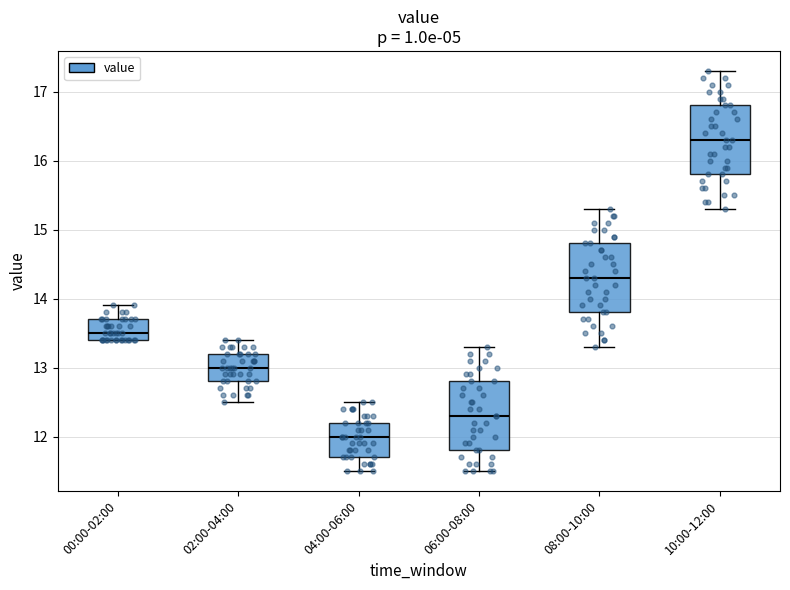

Reading left to right, read every box against the y-axis: the position of its median line, the range the box covers, and the ends of its whiskers. The values are not printed on the chart, so give them approximately, as read against the axis.

00:00-02:00: median 13.5, box 13.4 to 13.7, whiskers 13.4 to 13.9
02:00-04:00: median 13.0, box 12.8 to 13.2, whiskers 12.5 to 13.4
04:00-06:00: median 12.0, box 11.7 to 12.2, whiskers 11.5 to 12.5
06:00-08:00: median 12.3, box 11.8 to 12.8, whiskers 11.5 to 13.3
08:00-10:00: median 14.3, box 13.8 to 14.8, whiskers 13.3 to 15.3
10:00-12:00: median 16.3, box 15.8 to 16.8, whiskers 15.3 to 17.3